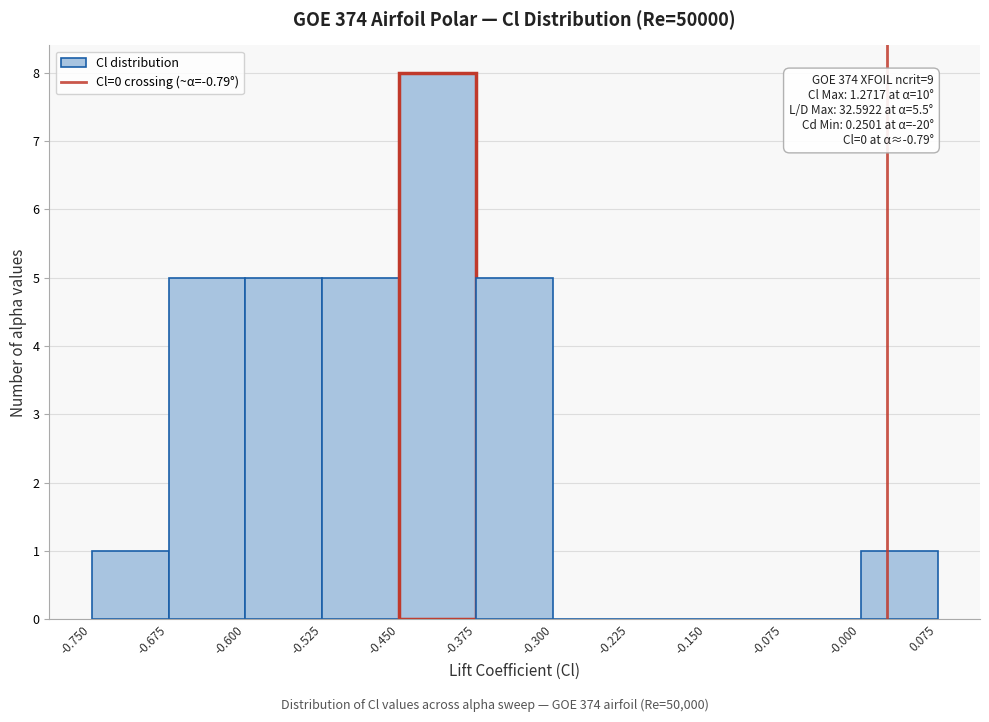

Over which range of the x-axis is the bar tallest?

-0.450 to -0.375